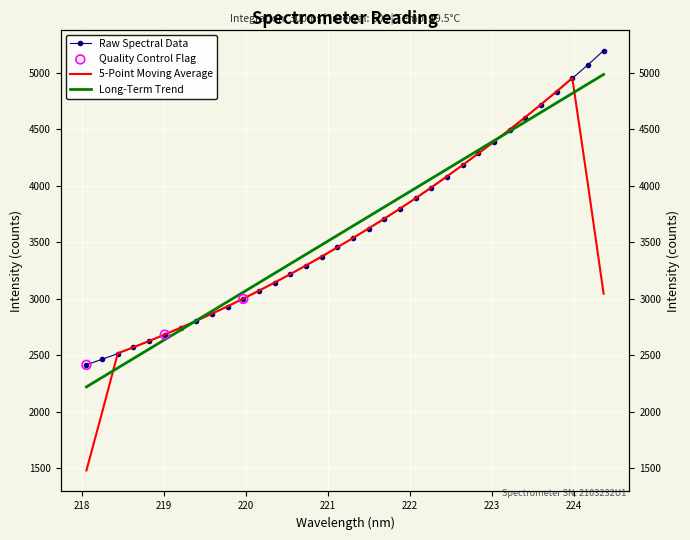

What is the change in value from 219.9712 to 222.263?

+984.3